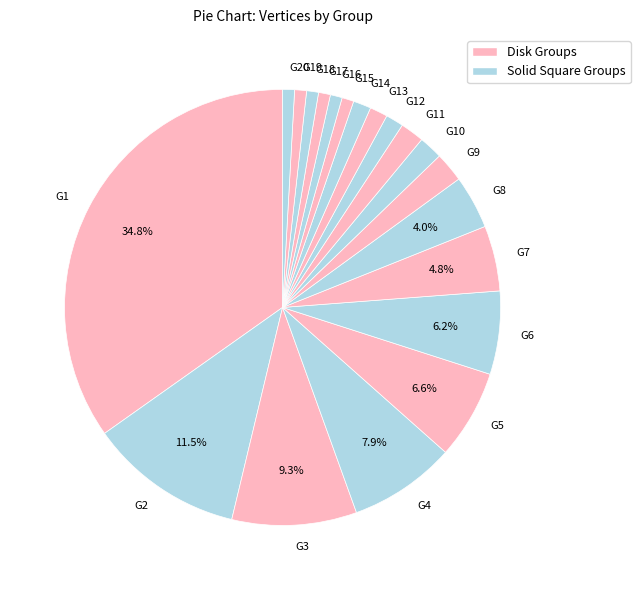

To the nearest percent, what percentage of the pie is G10?

2%